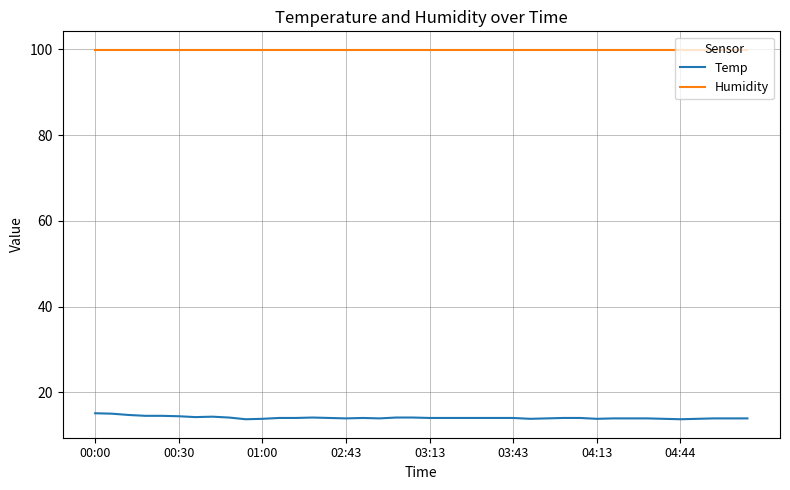

Which series has the largest total across all categories?

Humidity